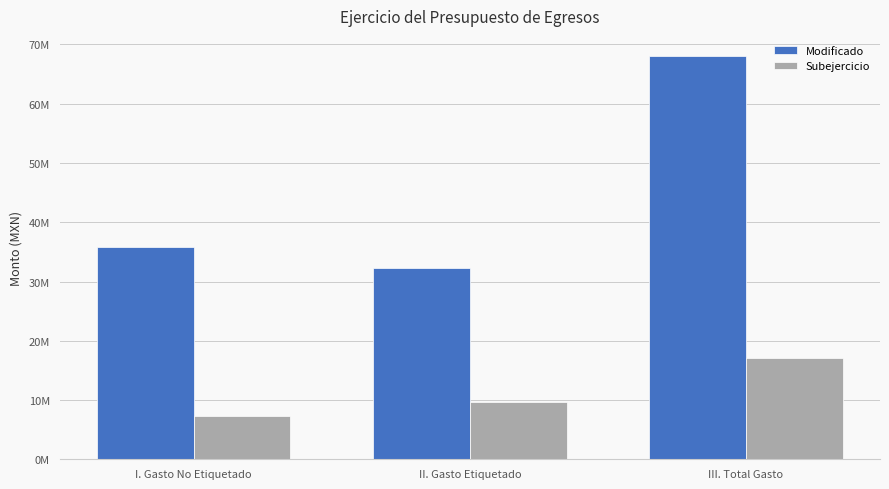

What is the difference between the maximum and minimum values in the Subejercicio series?

9733989.7